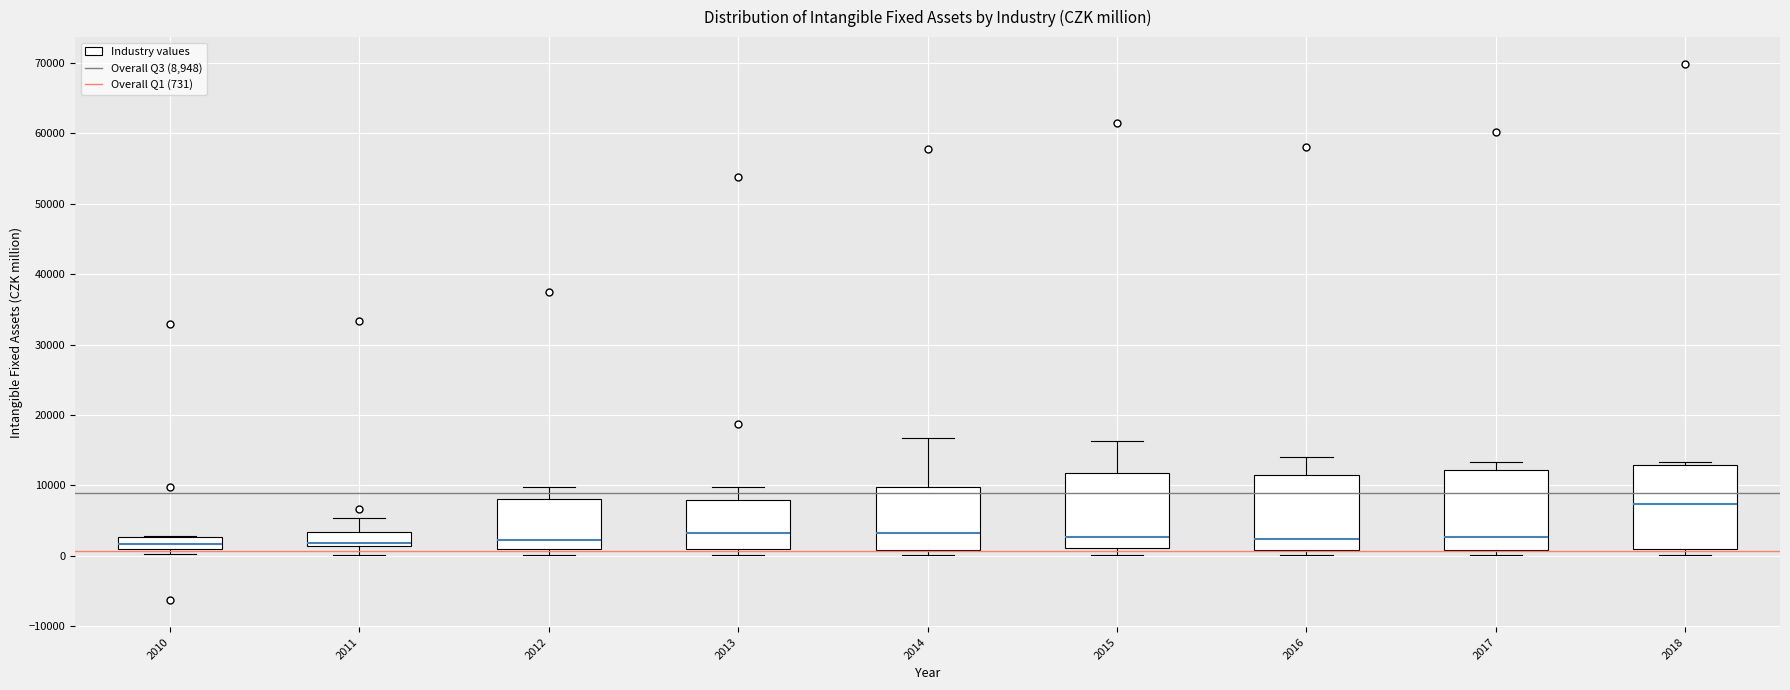

Reading left to right, transcribe this box plot: for each box, give where its median line is, the range the box spans, and where its two whiskers end, as read against the y-axis. The values are not printed on the chart, so give them approximately, as read against the axis.

2010: median 2000, box 1000 to 3000, whiskers 0 to 3000
2011: median 2000, box 1000 to 3000, whiskers 0 to 5000
2012: median 2000, box 1000 to 8000, whiskers 0 to 10000
2013: median 3000, box 1000 to 8000, whiskers 0 to 10000
2014: median 3000, box 1000 to 10000, whiskers 0 to 17000
2015: median 3000, box 1000 to 12000, whiskers 0 to 16000
2016: median 2000, box 1000 to 11000, whiskers 0 to 14000
2017: median 3000, box 1000 to 12000, whiskers 0 to 13000
2018: median 7000, box 1000 to 13000, whiskers 0 to 13000 (just above the box's upper edge)